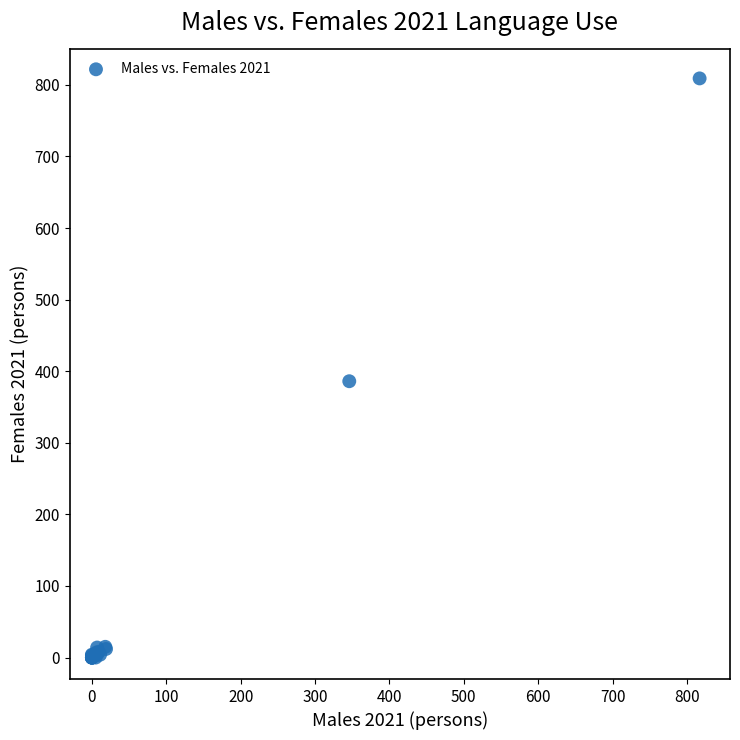

What Y value in the scatter plot is closest to 404?

386